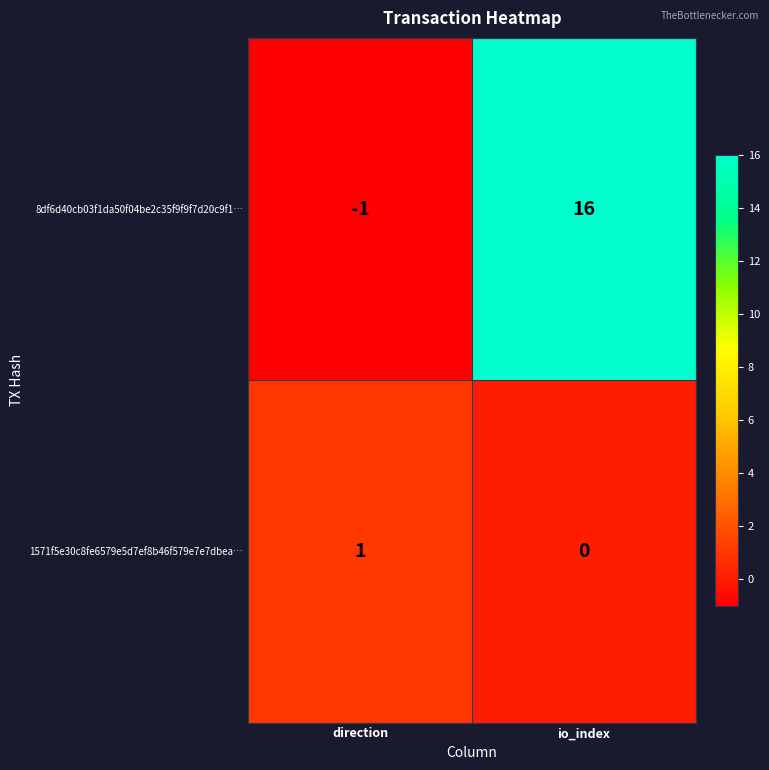

Which series has the widest spread of values?

8df6d40cb03f1da50f04be2c35f9f9f7d20c9f1…